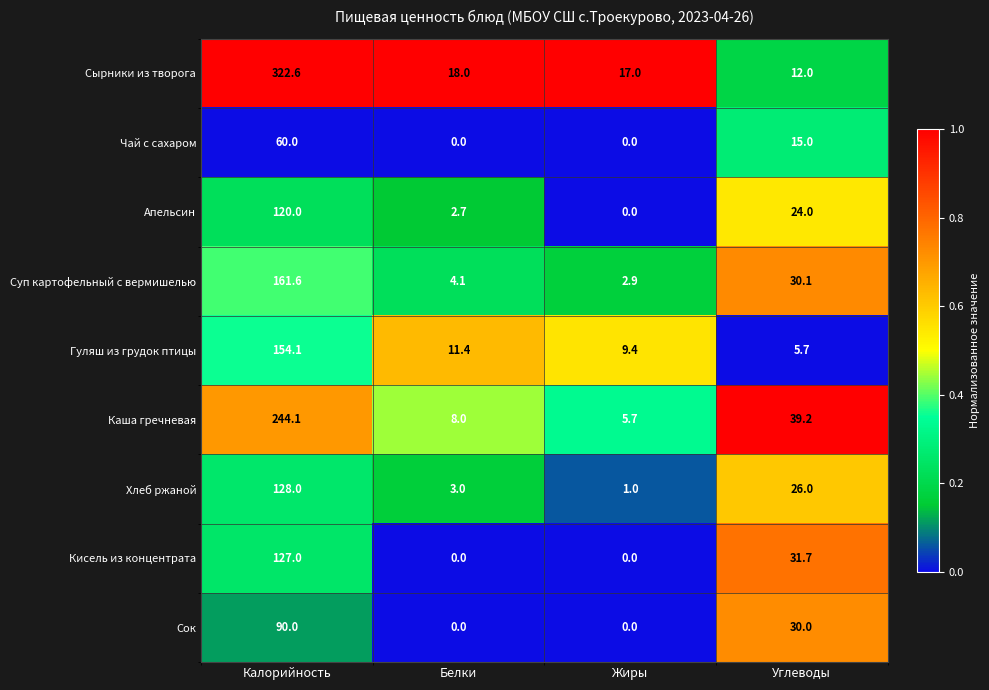

List the series in order of their peak value, highest first.

Сырники из творога, Каша гречневая, Суп картофельный с вермишелью, Гуляш из грудок птицы, Хлеб ржаной, Кисель из концентрата, Апельсин, Сок, Чай с сахаром